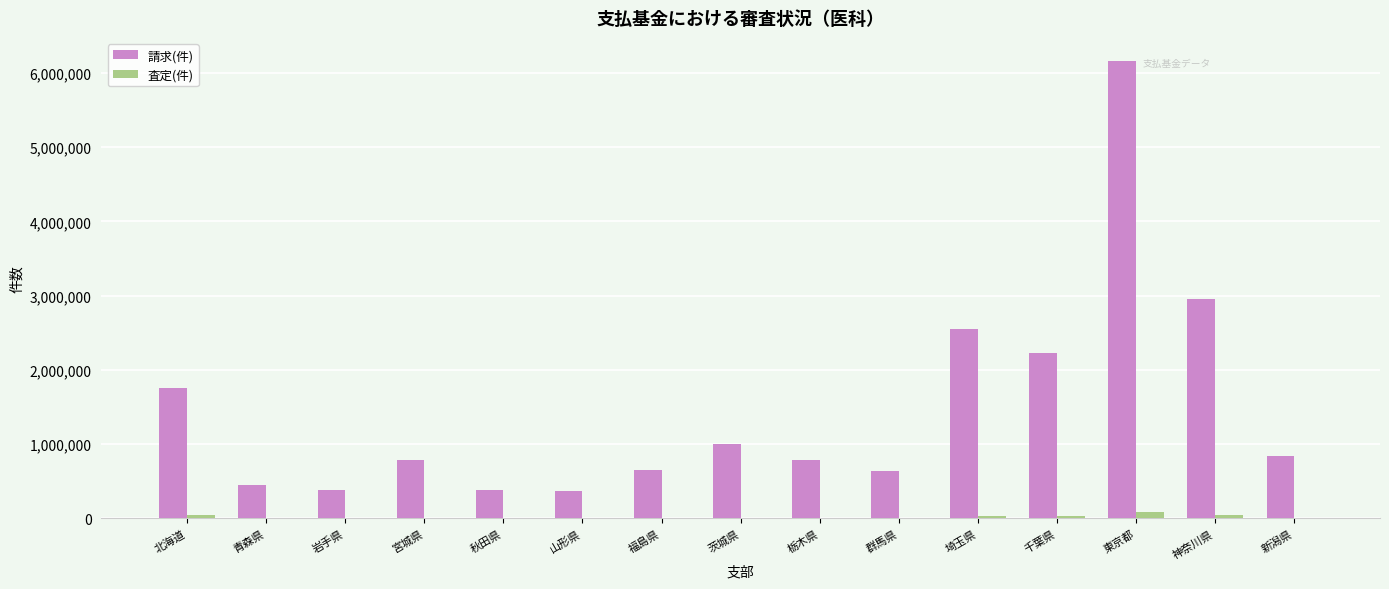

Count the number of categories in the chart.

15